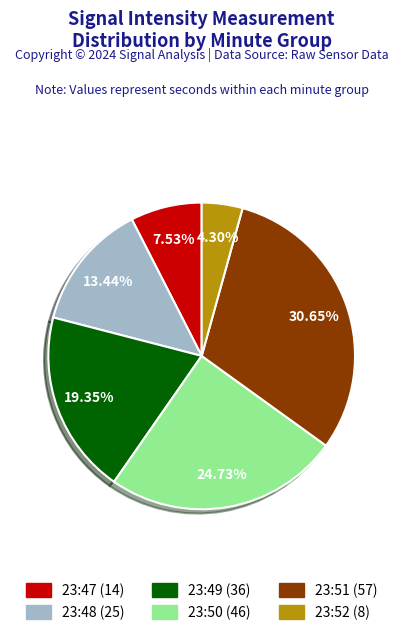

How many slices are in this pie chart?

6